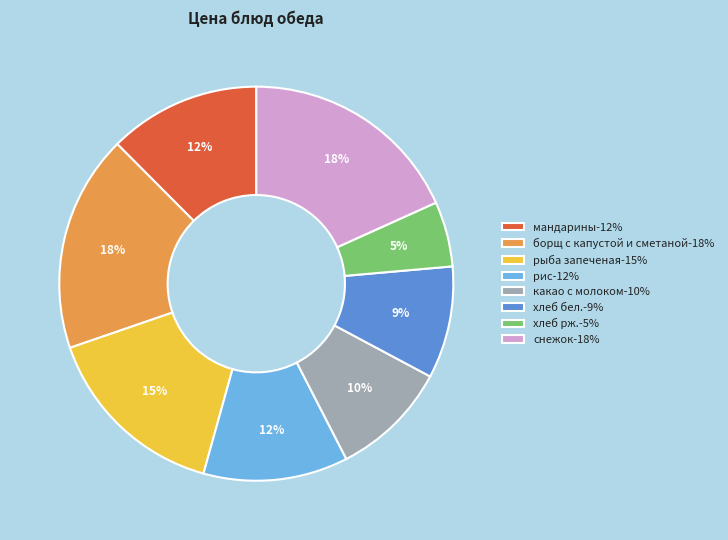

To the nearest percent, what is the average slice percentage?

12%